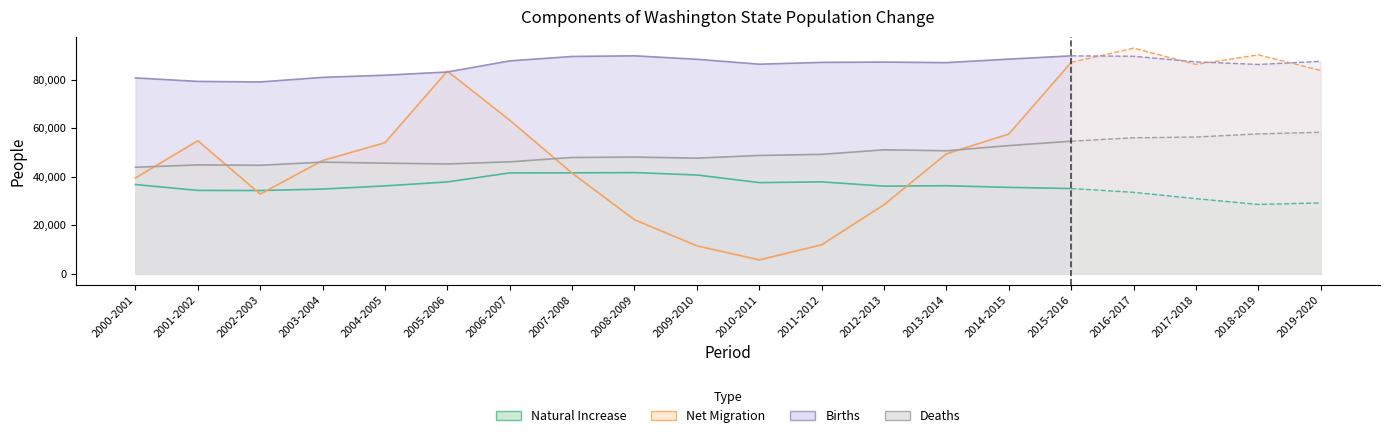

At which category does Net Migration reach its first local peak?

2001-2002